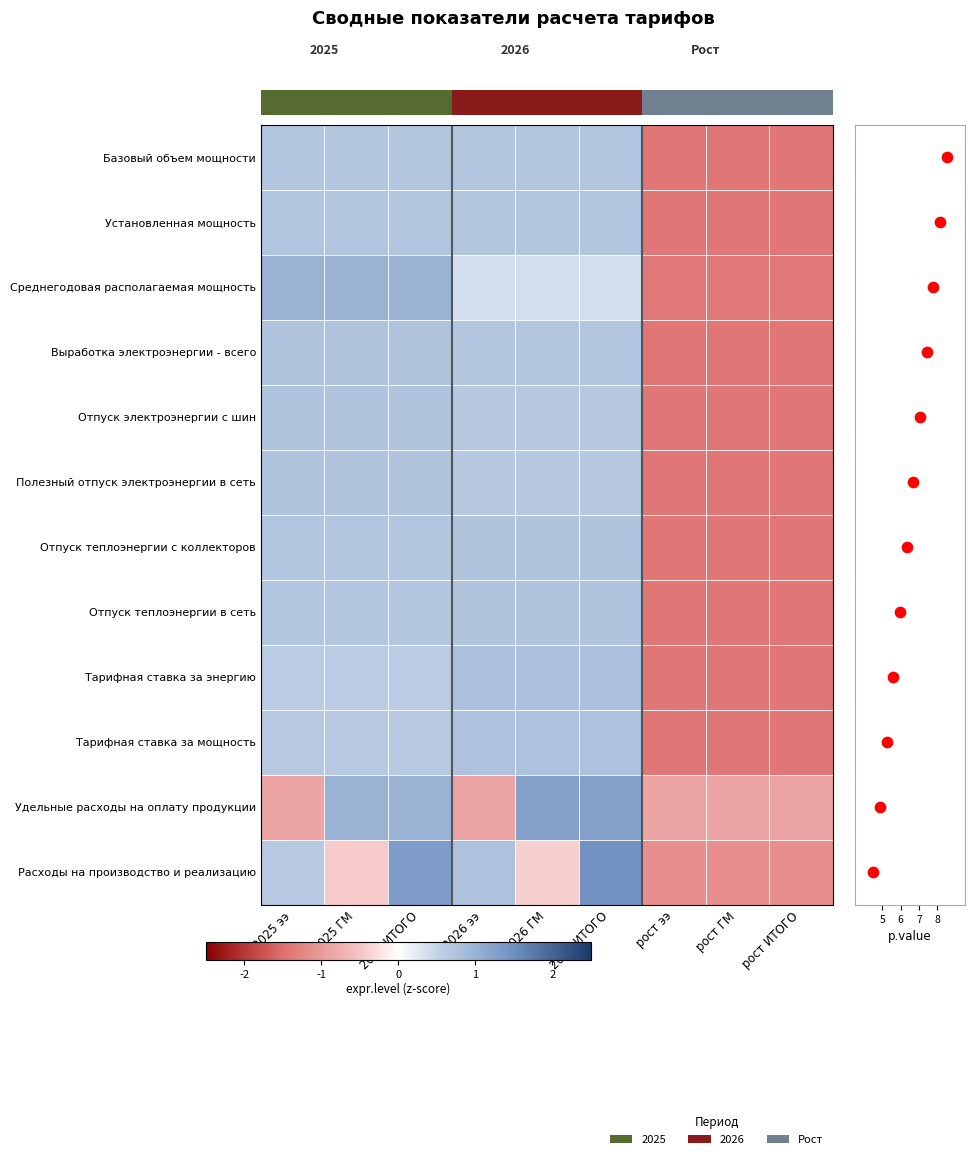

What is the difference between the highest and lowest values at 2026 ГМ?

1.6